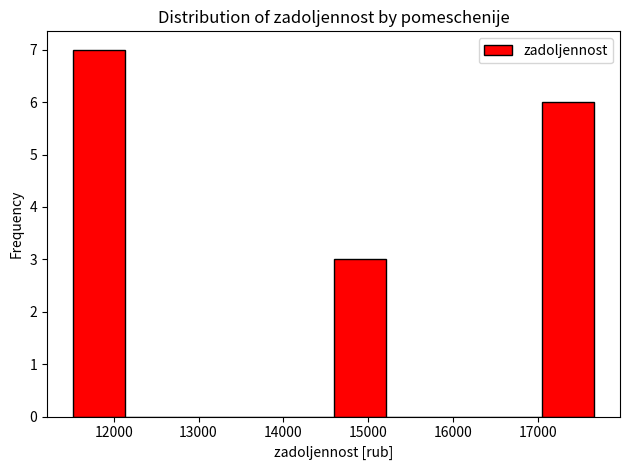

Reading left to right, list every bar in this chart as the range it spans on the x-axis followed by its height. Neither the bar edges nor the heights are printed on the chart, so give them approximately, as read against the axes.

11500 to 12100: 7
12100 to 12700: 0
12700 to 13400: 0
13400 to 14000: 0
14000 to 14600: 0
14600 to 15200: 3
15200 to 15800: 0
15800 to 16400: 0
16400 to 17000: 0
17000 to 17700: 6